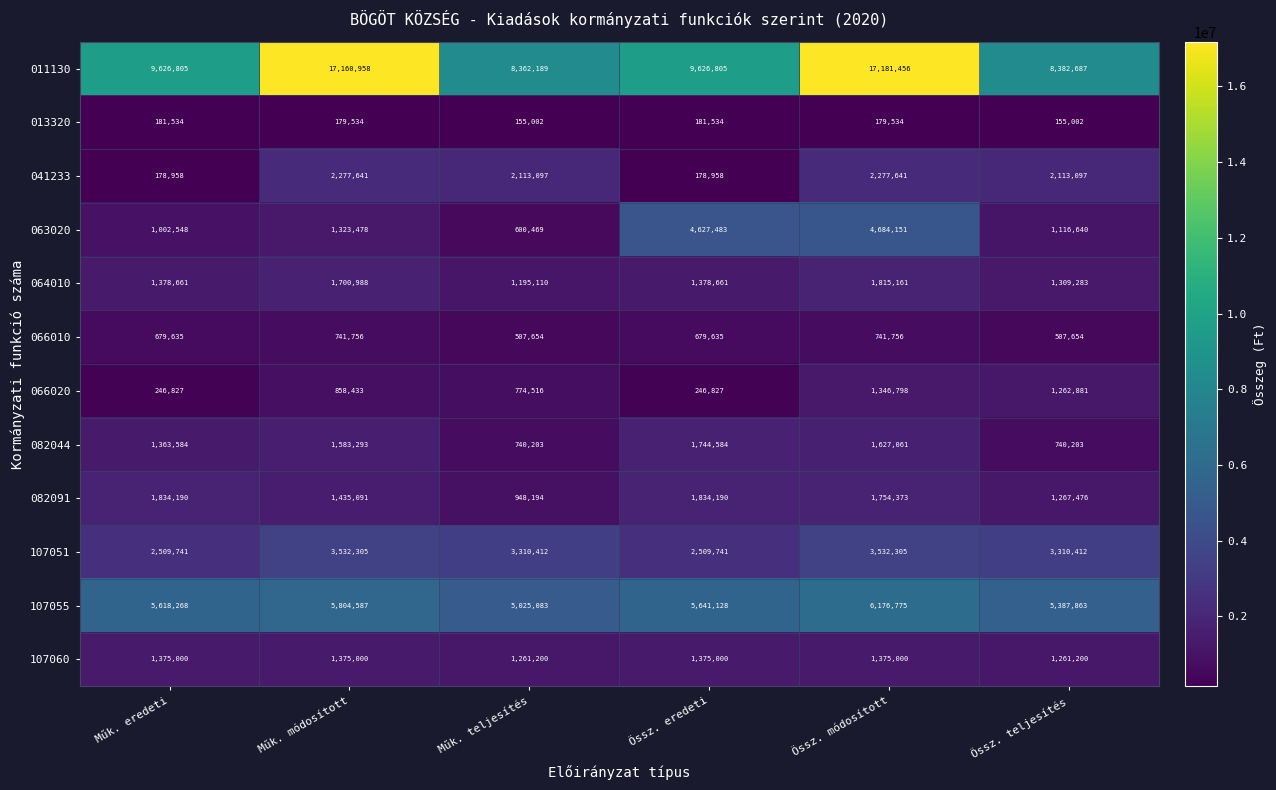

What is the minimum value shown in the chart?

155002